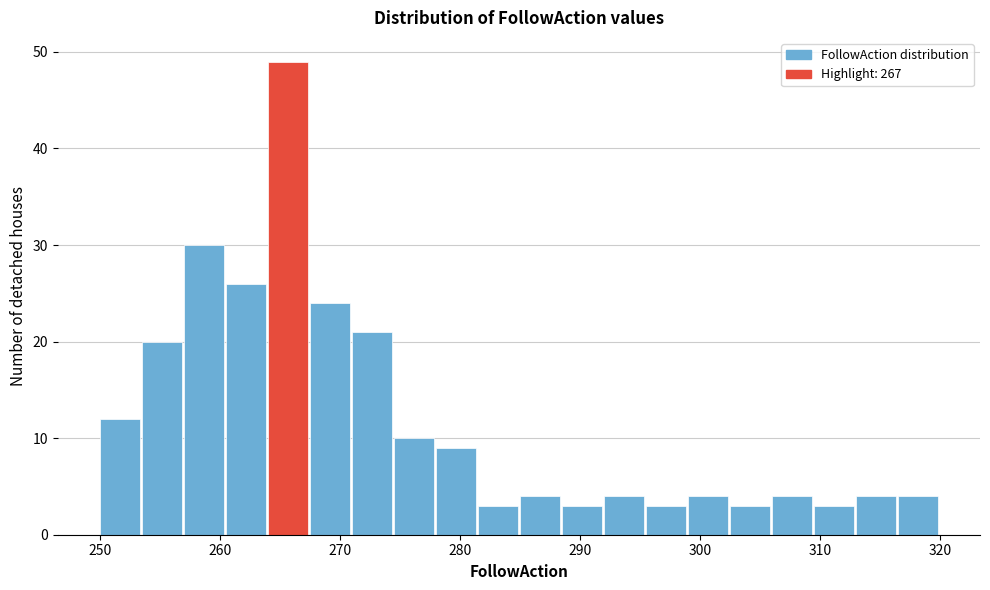

Read against the x-axis, roughly where is the centre of the tallest bar?

266